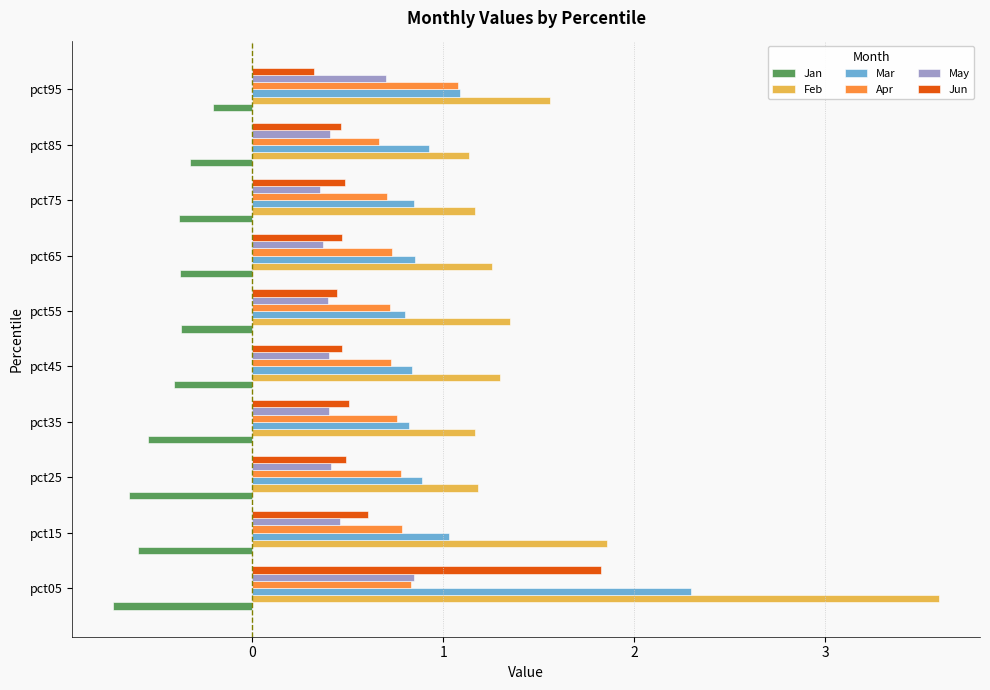

What is the sum of all Jan values?

-4.6